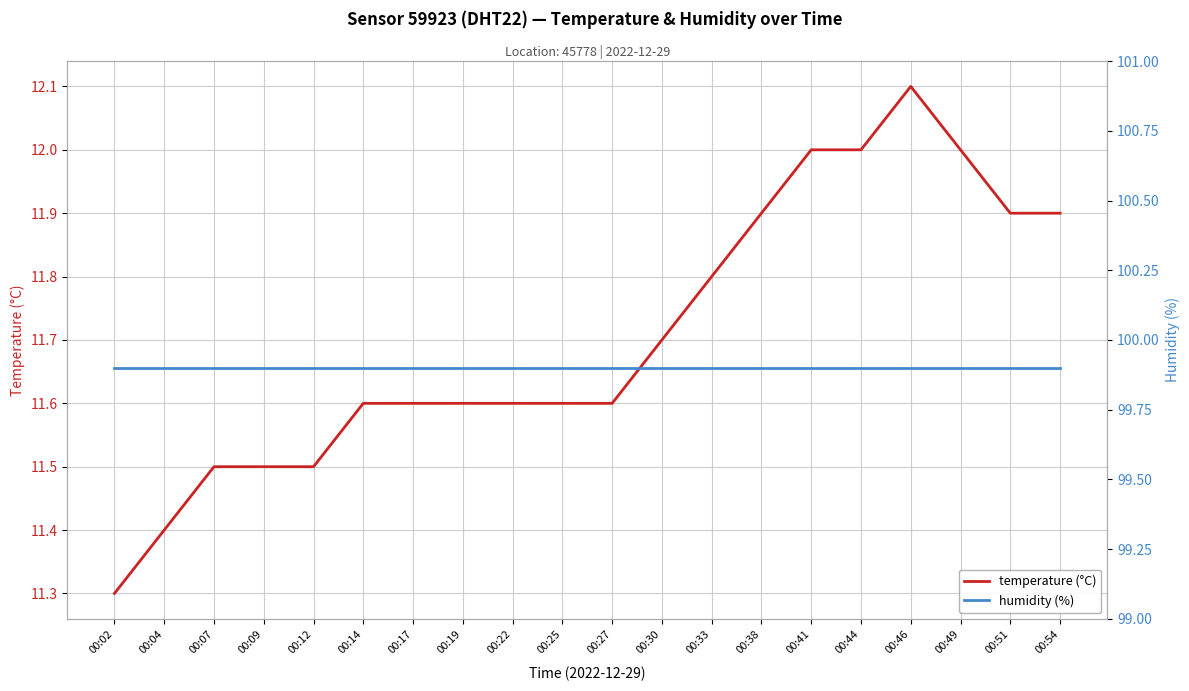

Between 00:30 and 00:33, which series saw the biggest shift?

temperature (°C)